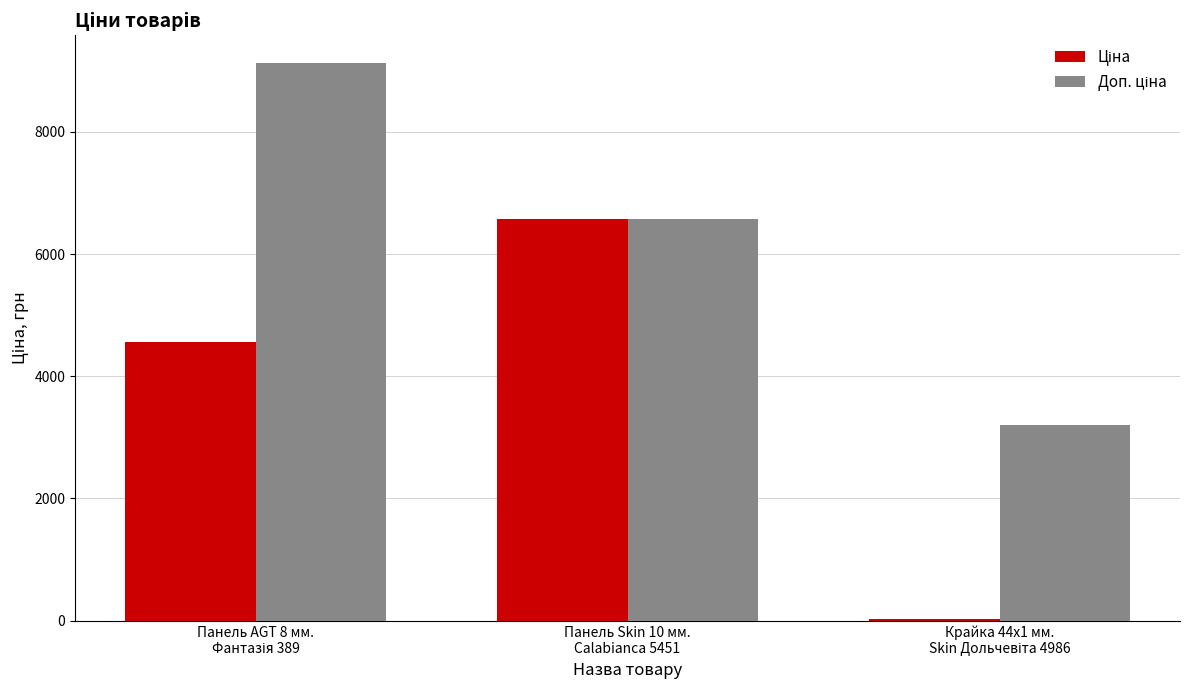

Rank the series by their average value, from lowest to highest.

Ціна, Доп. ціна